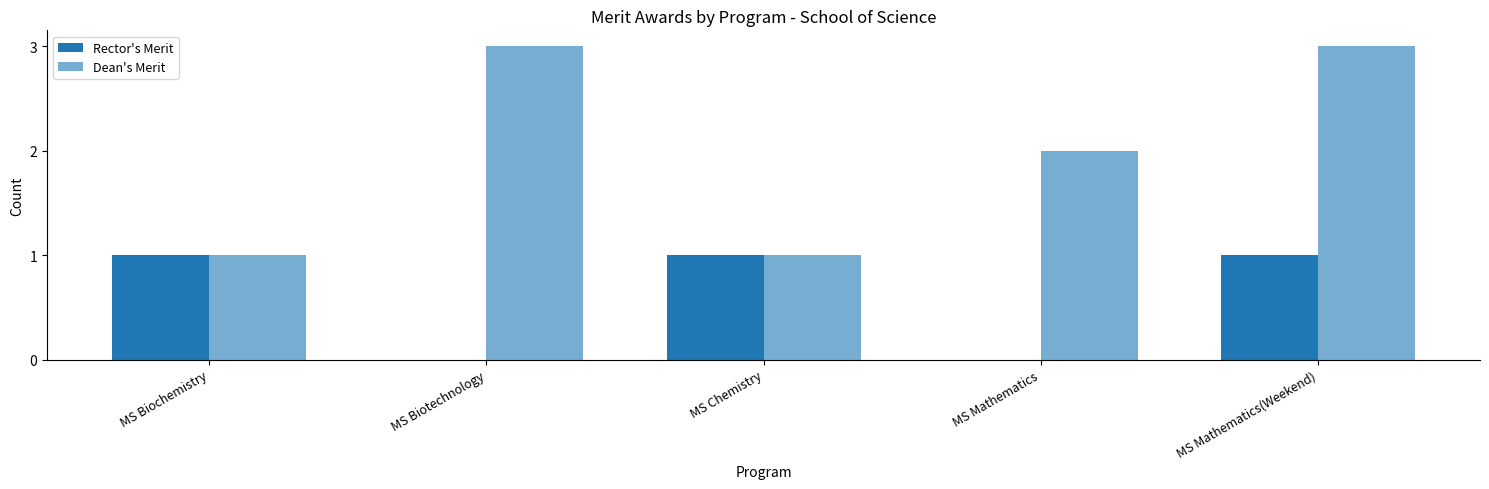

Reading left to right, what are all the values shown in this chart?

Rector's Merit: 1	0	1	0	1
Dean's Merit: 1	3	1	2	3